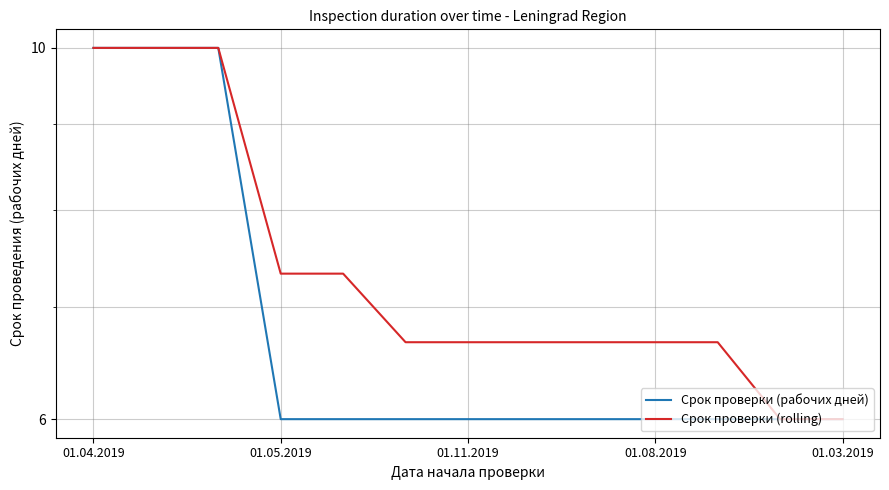

True or false: Срок проверки (рабочих дней) and Срок проверки (rolling) intersect in this chart.

False